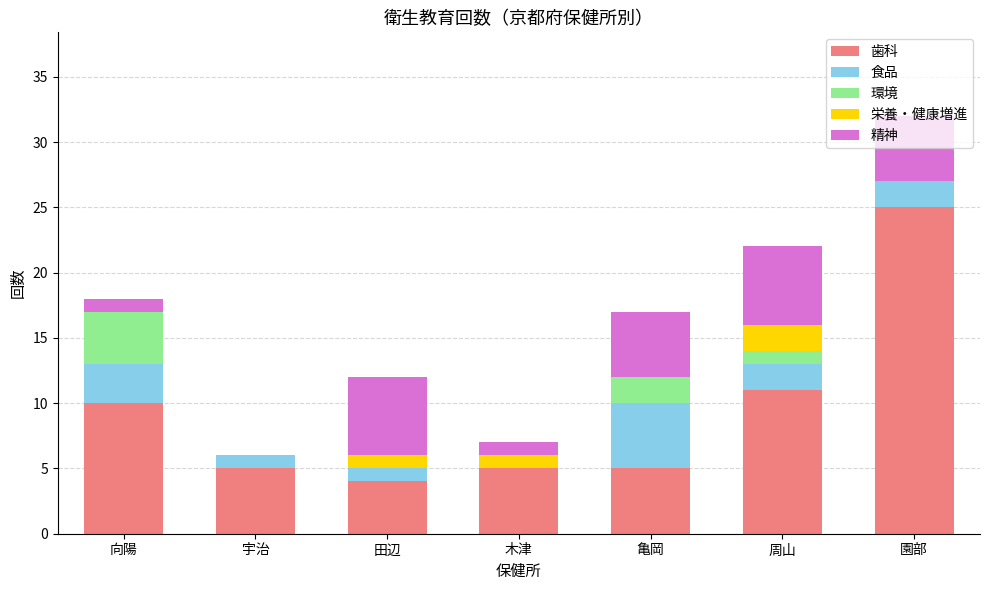

What is the sum of the 歯科 values at 木津 and 向陽?

15